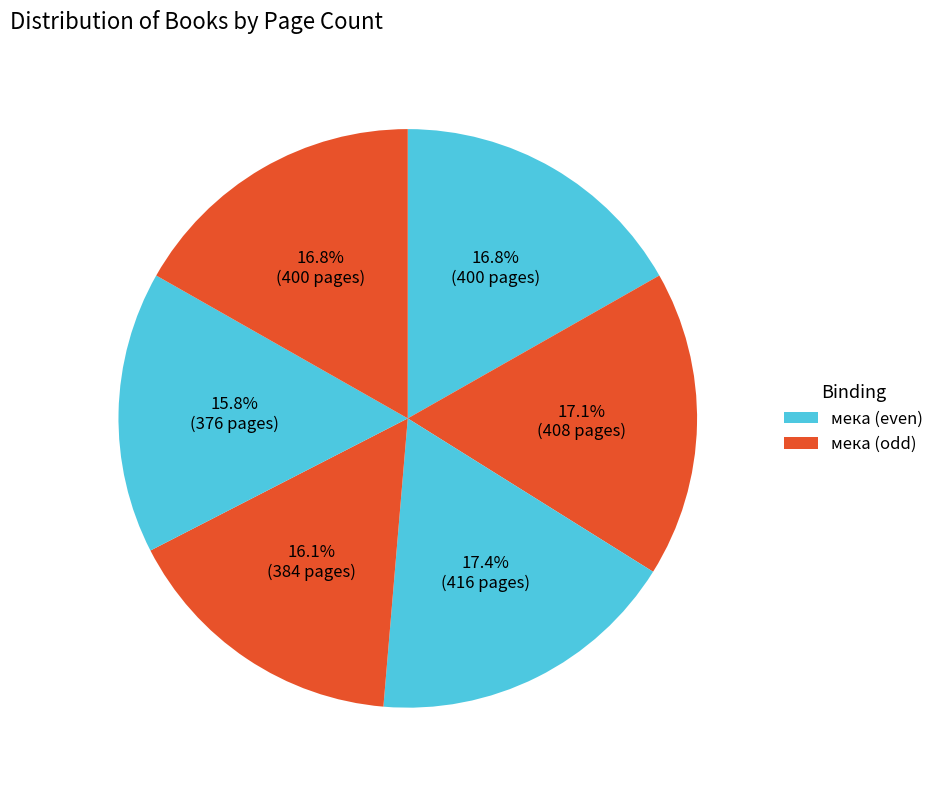

Count the number of slices in the pie.

6